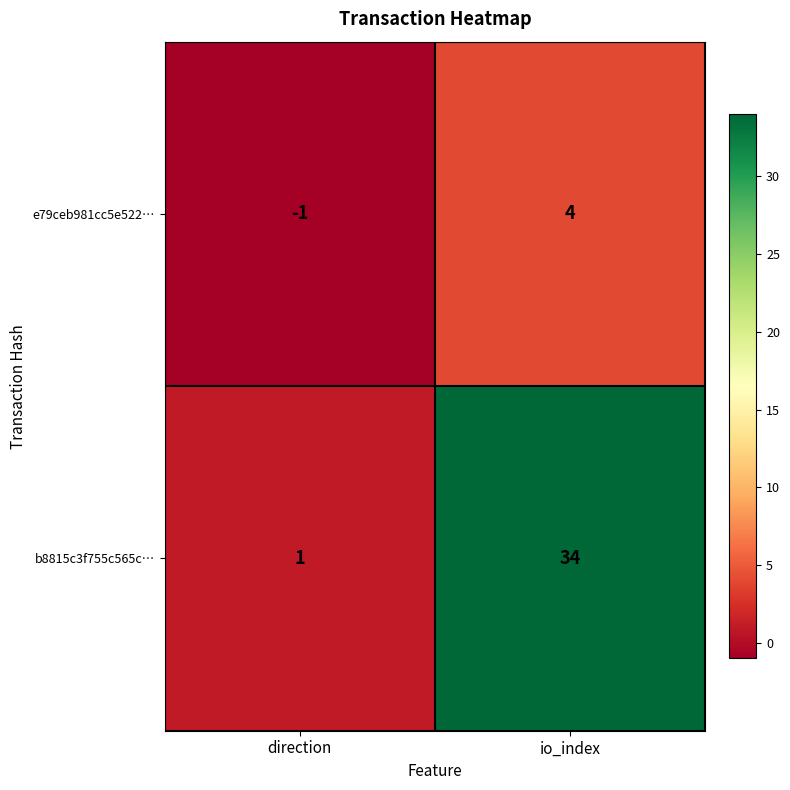

The value of e79ceb981cc5e522… at io_index is 4. True or false?

True